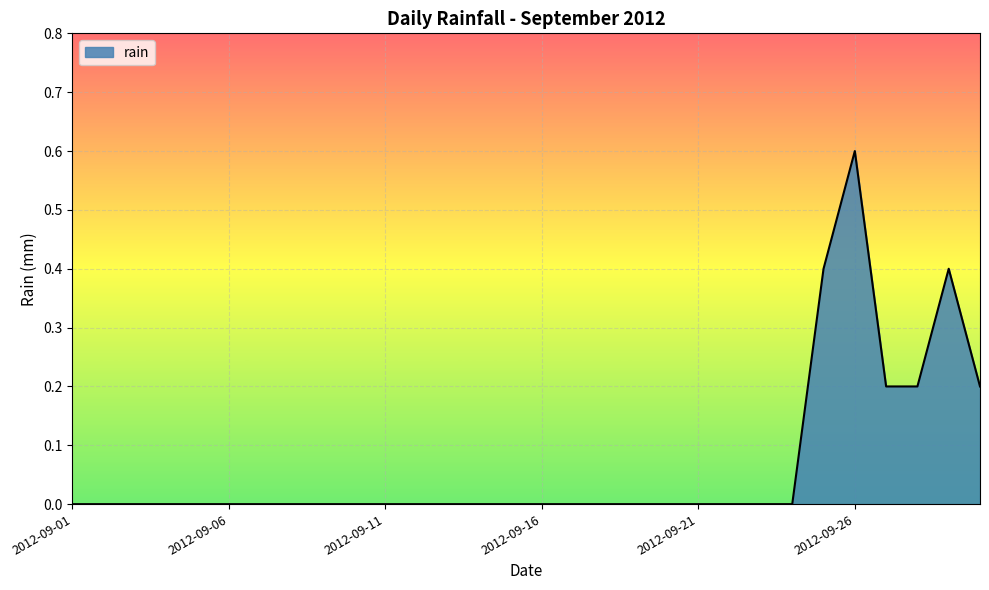

What is the difference between the maximum and minimum values?

0.6